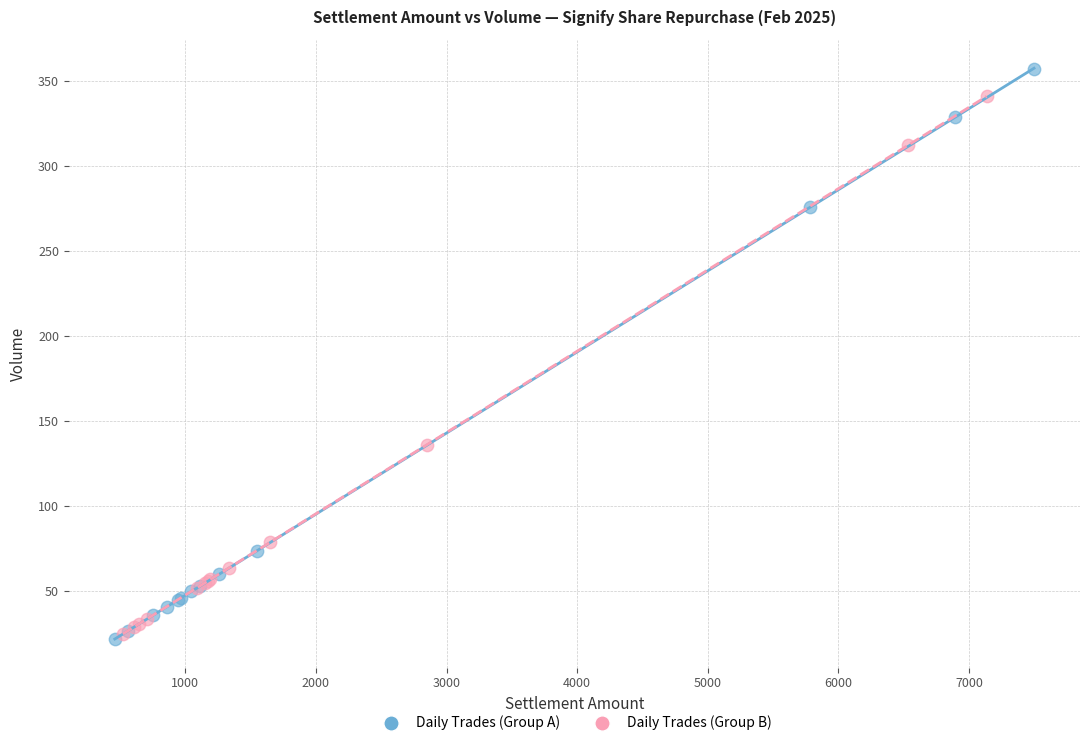

Which series has the largest Y range (max minus min)?

Daily Trades (Group A)